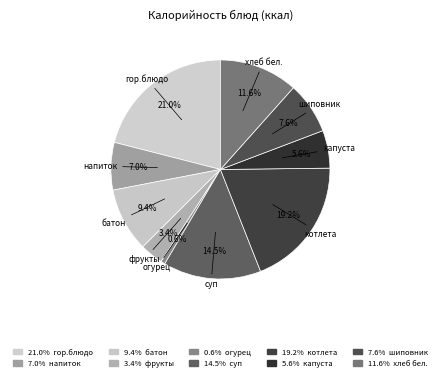

How many slices are in this pie chart?

10